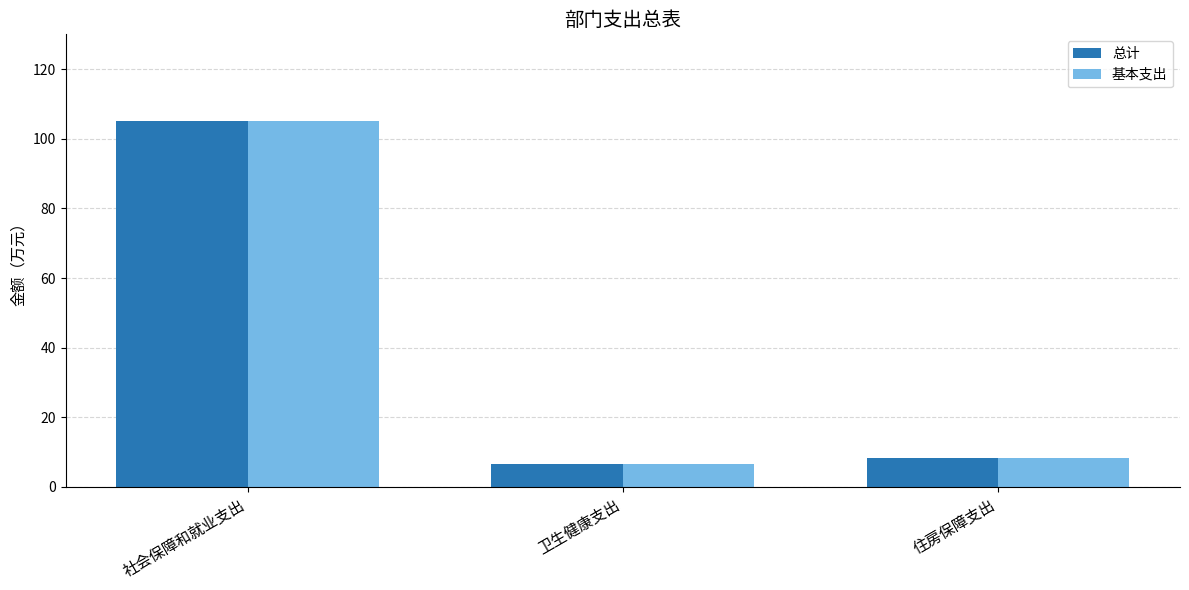

The value of 总计 at 住房保障支出 is 8.3. True or false?

True